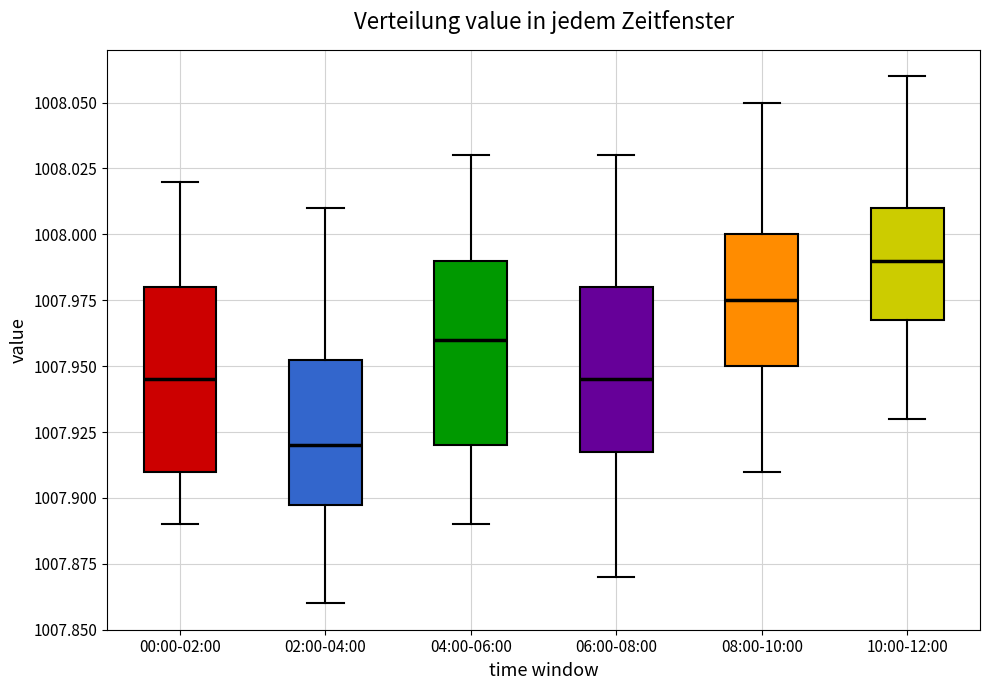

Which box's median line is the lowest?

02:00-04:00